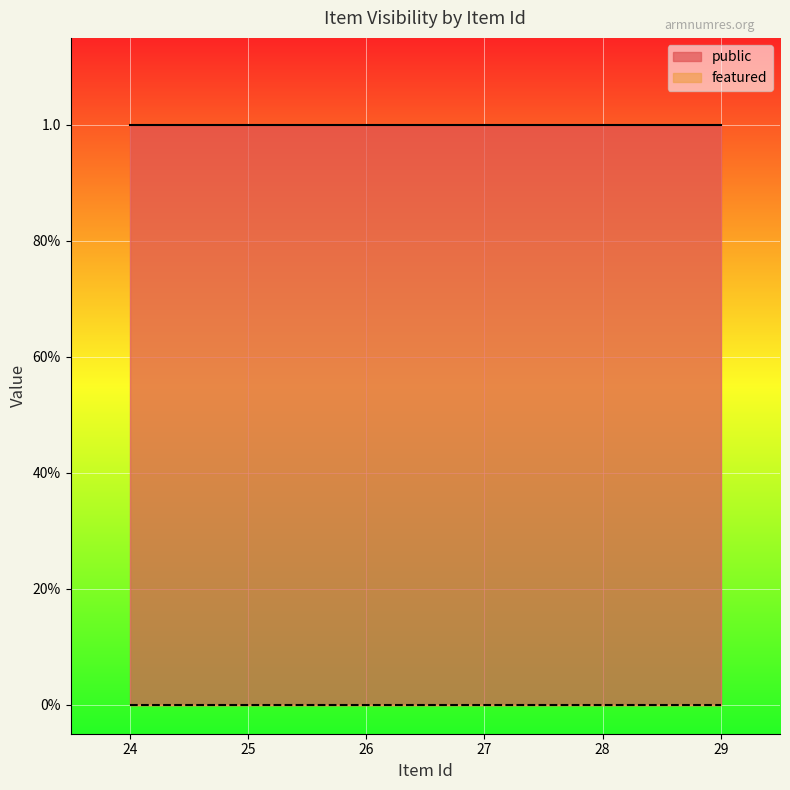

Which category has the lowest value in the featured series?

24